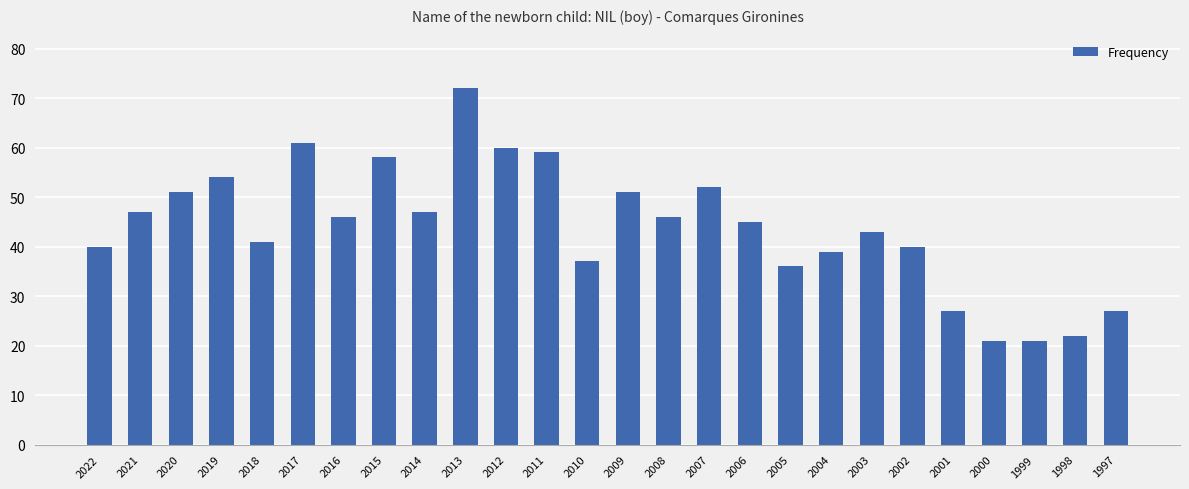

The chart shows a value of 43 at 2003. True or false?

True